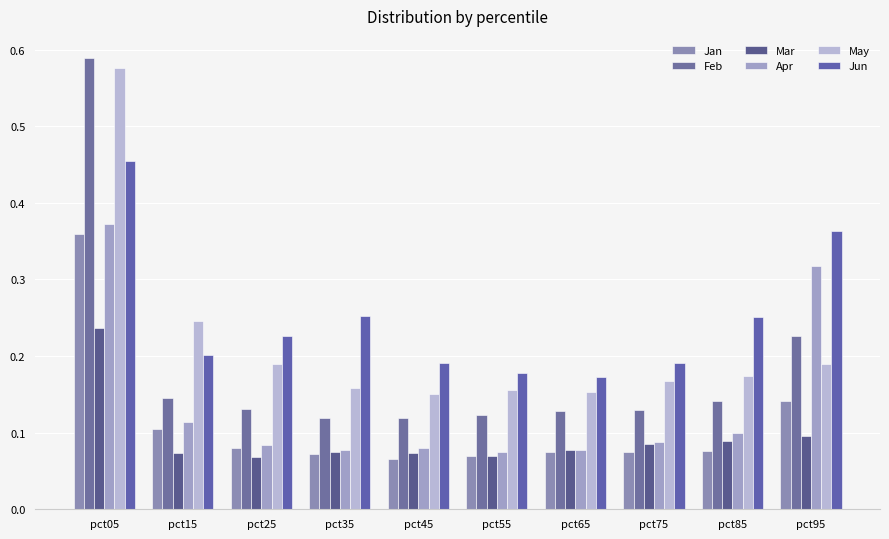

How many series are shown in this chart?

6